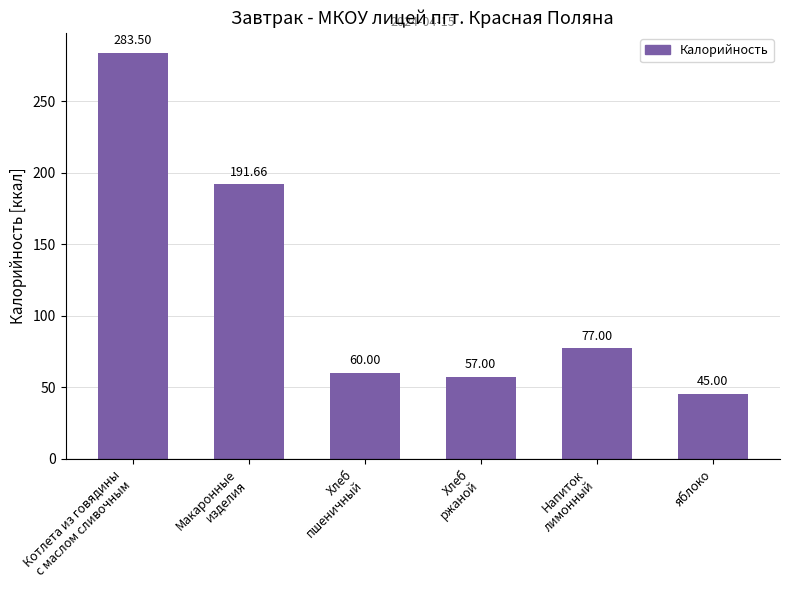

How many bars are there in total?

6